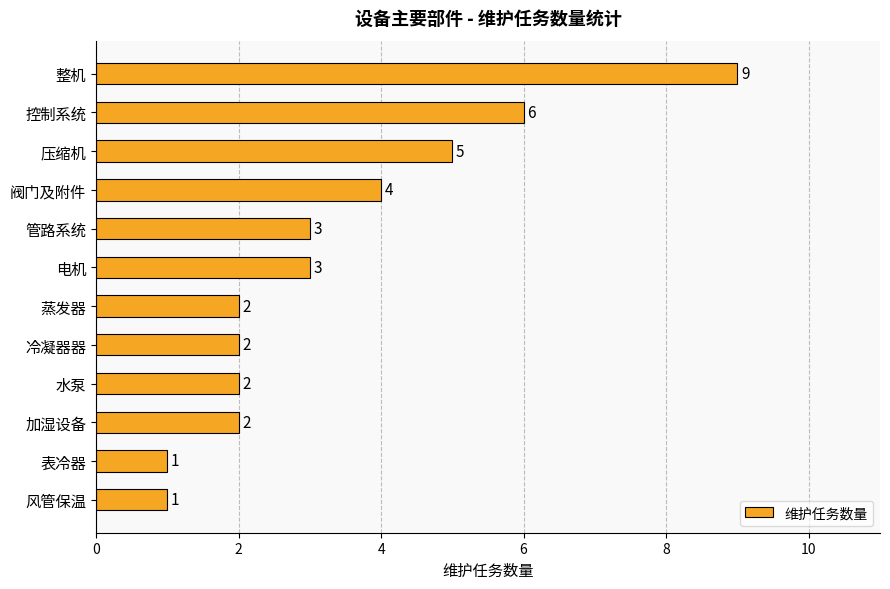

Where is the data nearest to the value 5?

压缩机